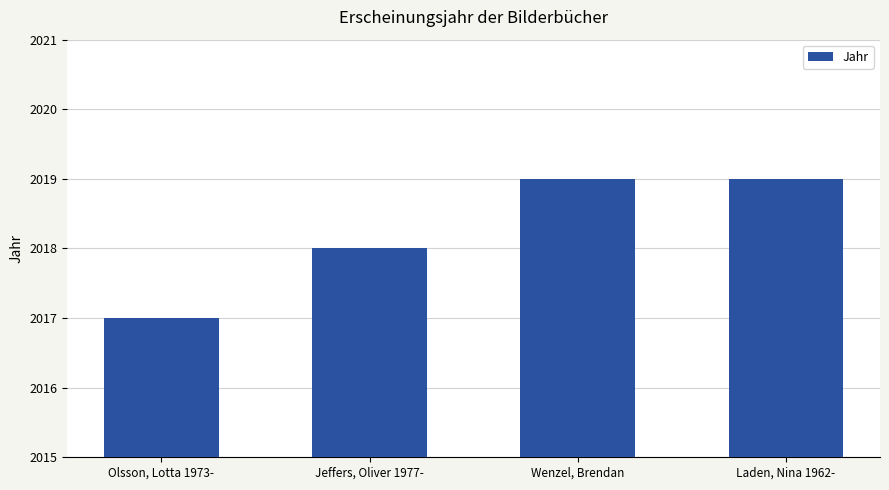

What is the ratio of the value at Wenzel, Brendan to the value at Jeffers, Oliver 1977-?

1.0